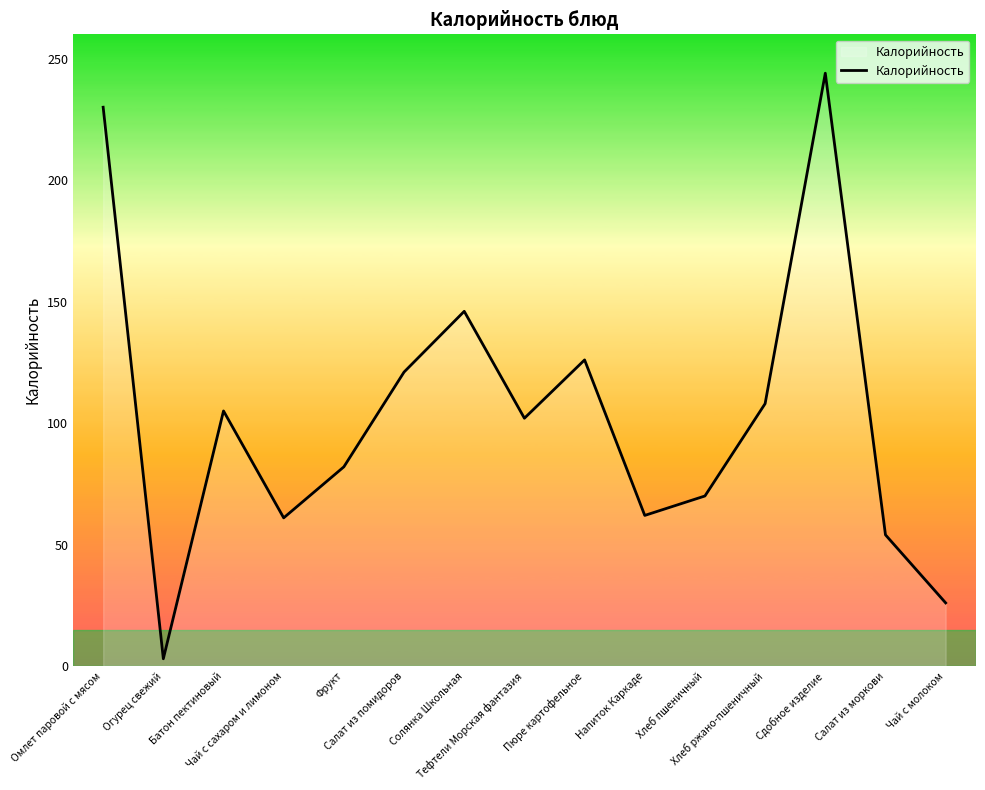

What is the difference between the maximum and minimum values?

241